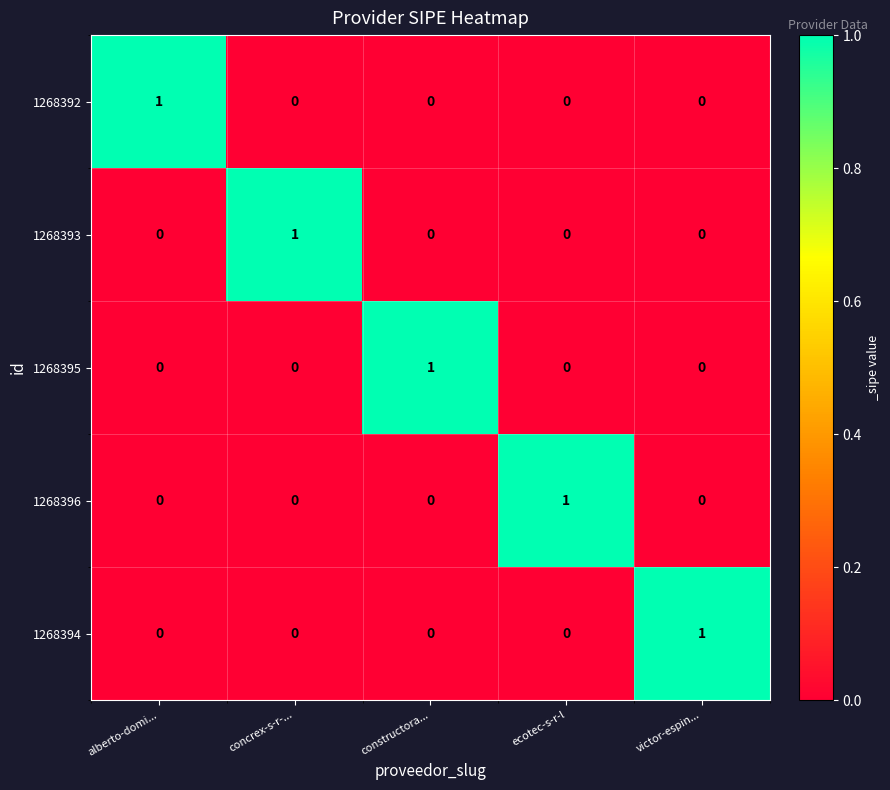

Count the 1268392 values in the range 0 to 1.

5